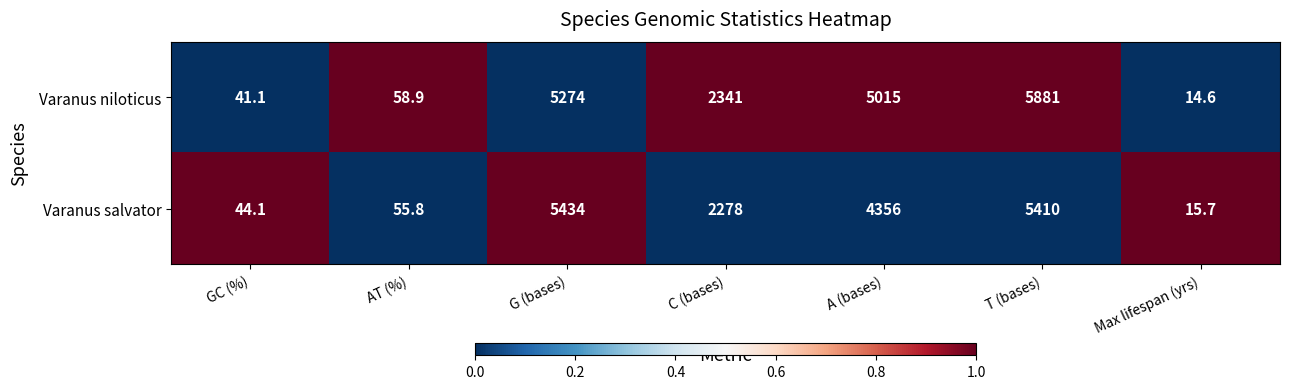

What is the difference between the maximum and minimum values in the Varanus niloticus series?

5866.4